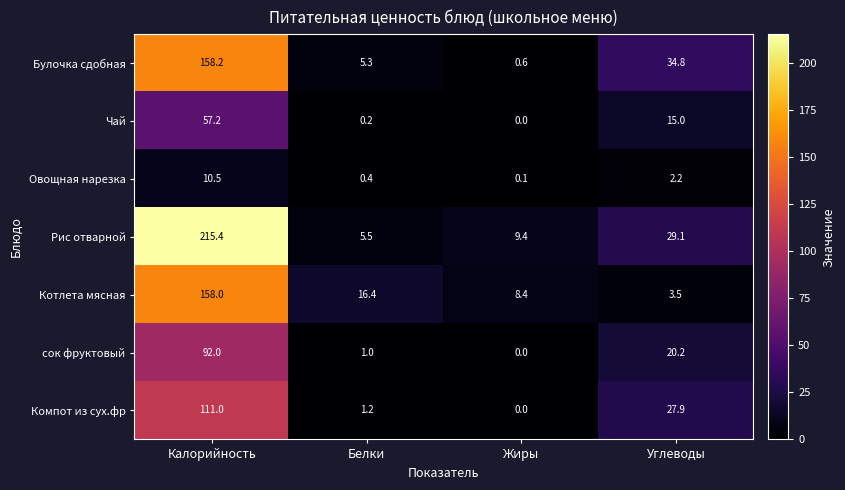

How many data points does each series have?

4